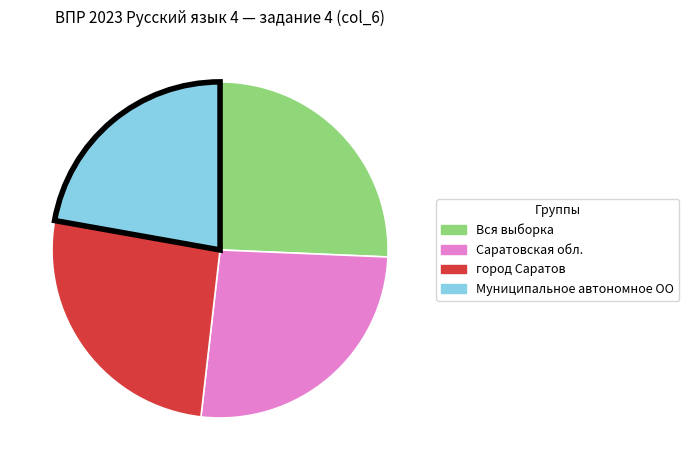

Does any single category account for the majority?

No